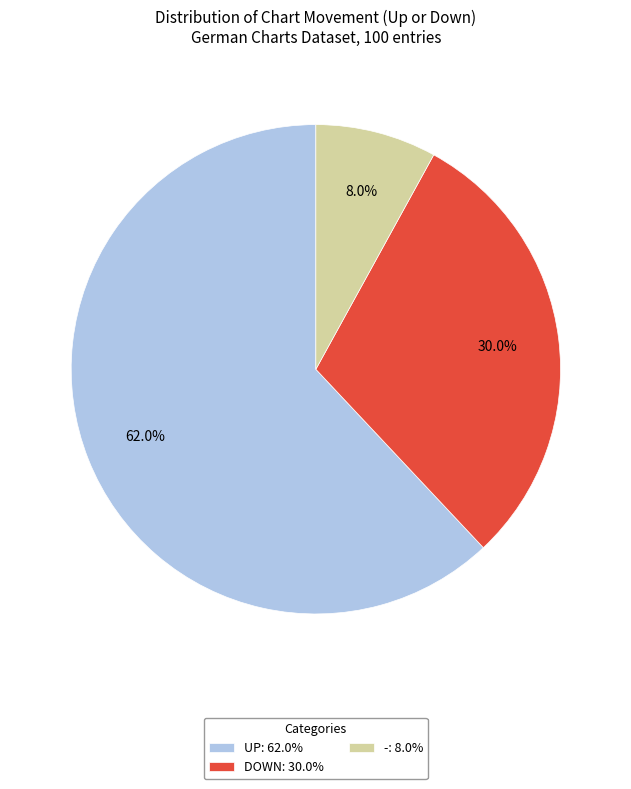

To the nearest percent, what is the difference between the largest and smallest slice percentages?

54%